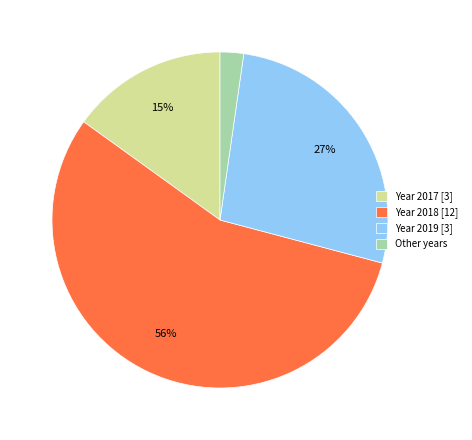

To the nearest percent, what is the combined percentage of Year 2018 [12] and Other years?

58%